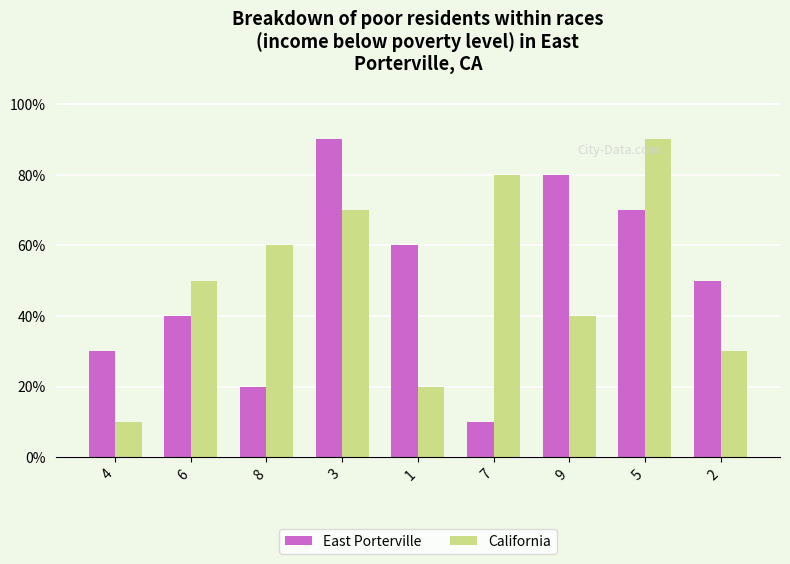

Does the chart contain any negative values?

No